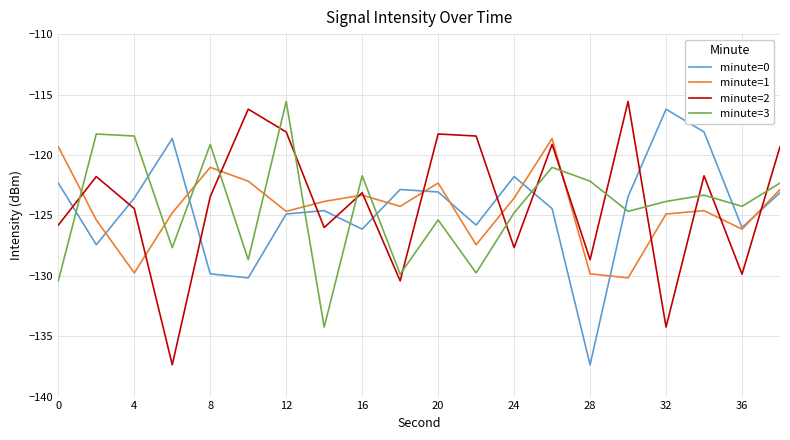

True or false: minute=3 and minute=1 cross at least once.

True